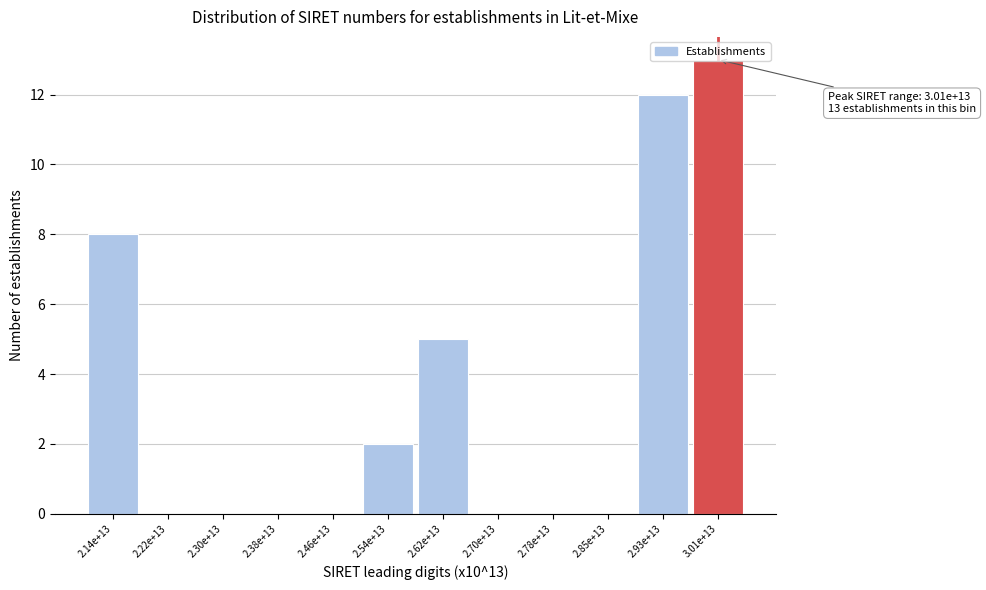

True or false: the data shows -9 at 2.85e+13.

False